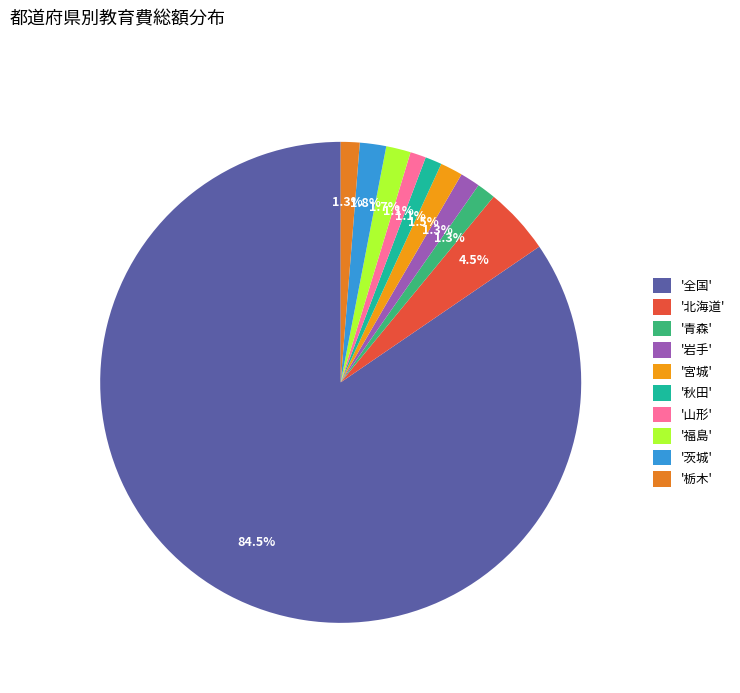

Which category has the biggest portion of the pie?

'全国'